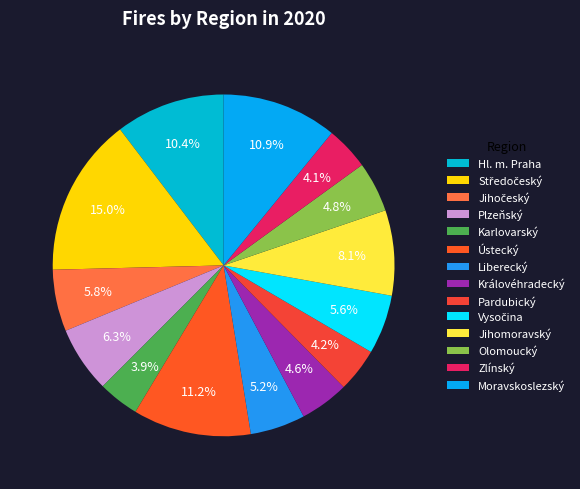

To the nearest percent, what is the difference between the Karlovarský and Královéhradecký slice percentages?

1%